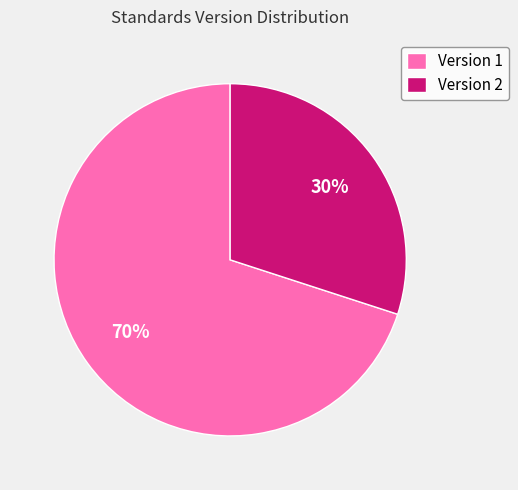

To the nearest percent, what is the difference between the largest and smallest slice percentages?

40%